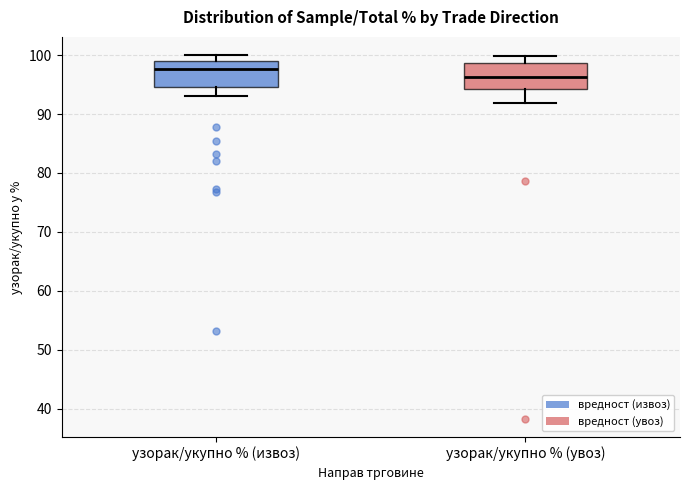

Reading left to right, transcribe this box plot: for each box, give where its median line is, the range the box spans, and where its two whiskers end, as read against the y-axis. The values are not printed on the chart, so give them approximately, as read against the axis.

узорак/укупно % (извоз): median 98, box 95 to 99, whiskers 93 to 100
узорак/укупно % (увоз): median 96, box 94 to 99, whiskers 92 to 100